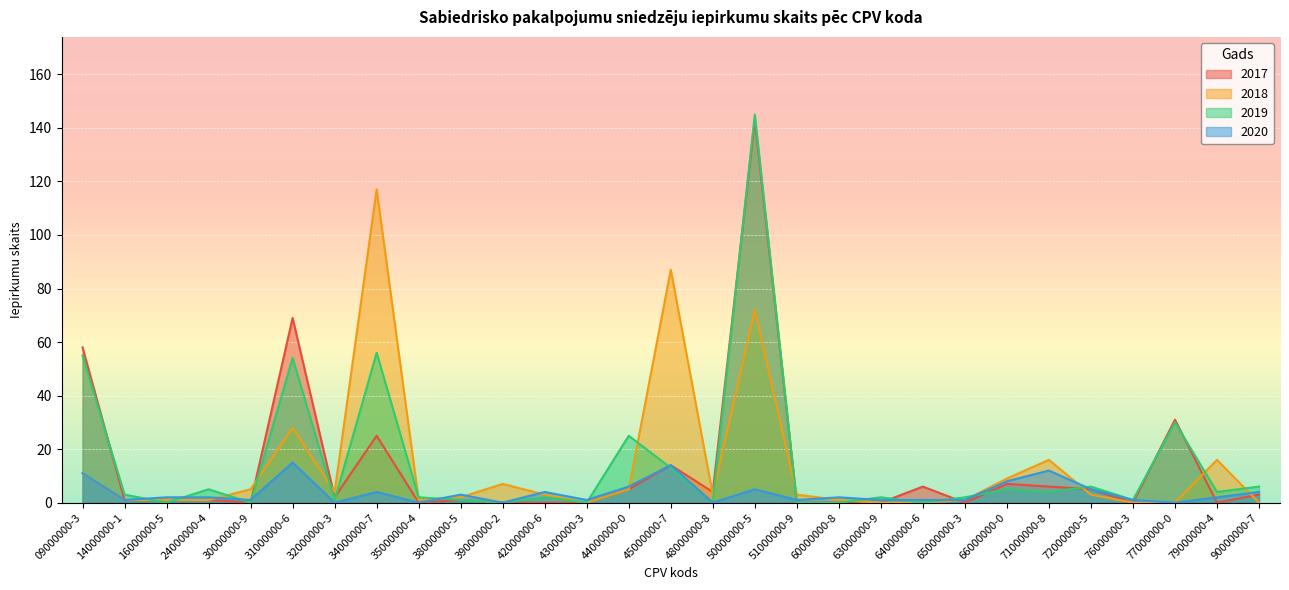

How many series are shown in this chart?

4